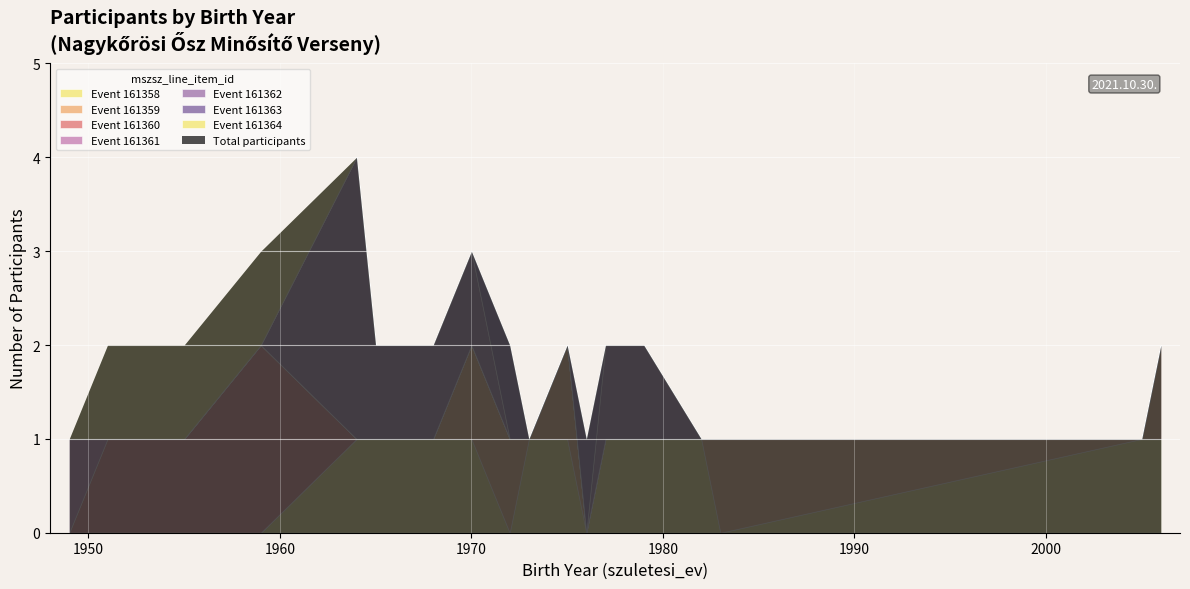

How many values in the mszsz_line_item_id series are below 161360?

17